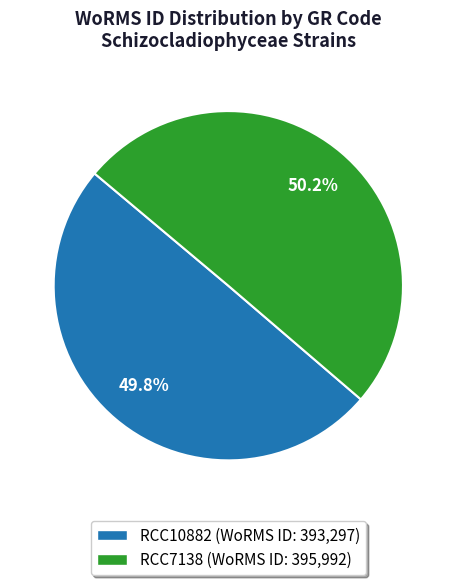

The RCC7138 slice represents 50% of the pie. True or false?

True